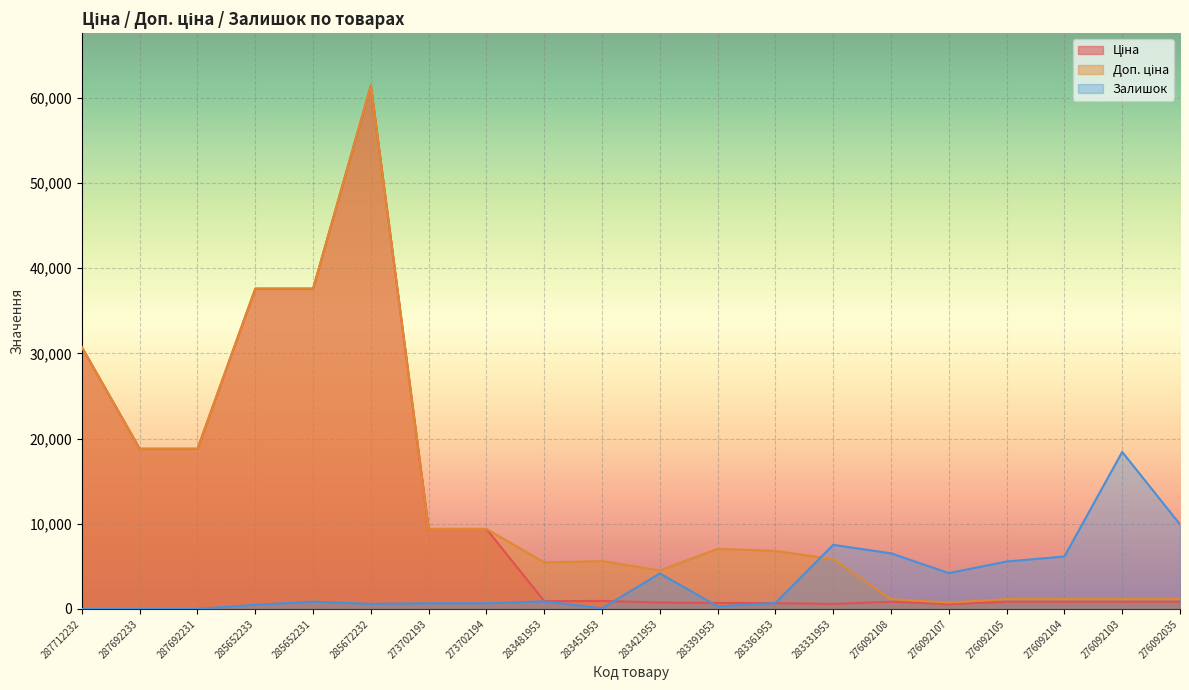

What is the difference between the maximum and minimum values in the Ціна series?

60882.8